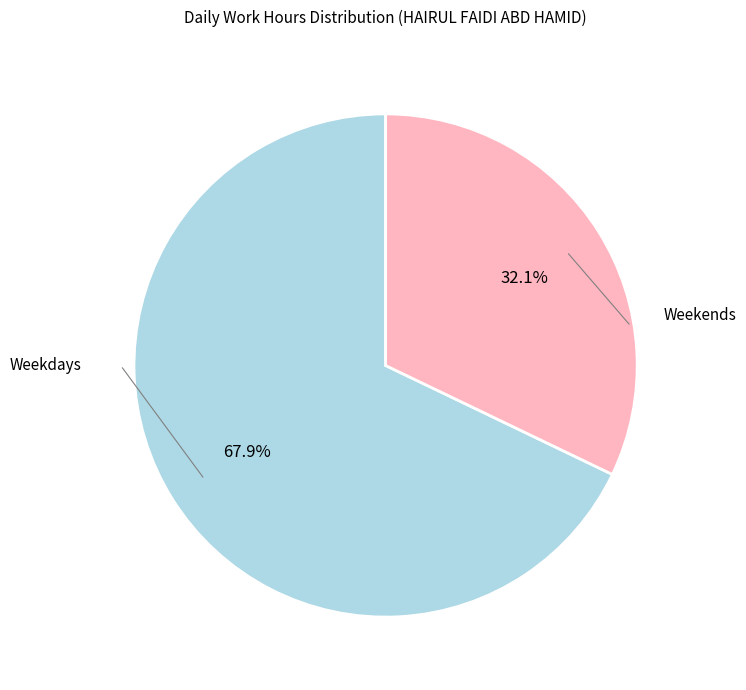

Is there a majority slice in this chart?

Yes